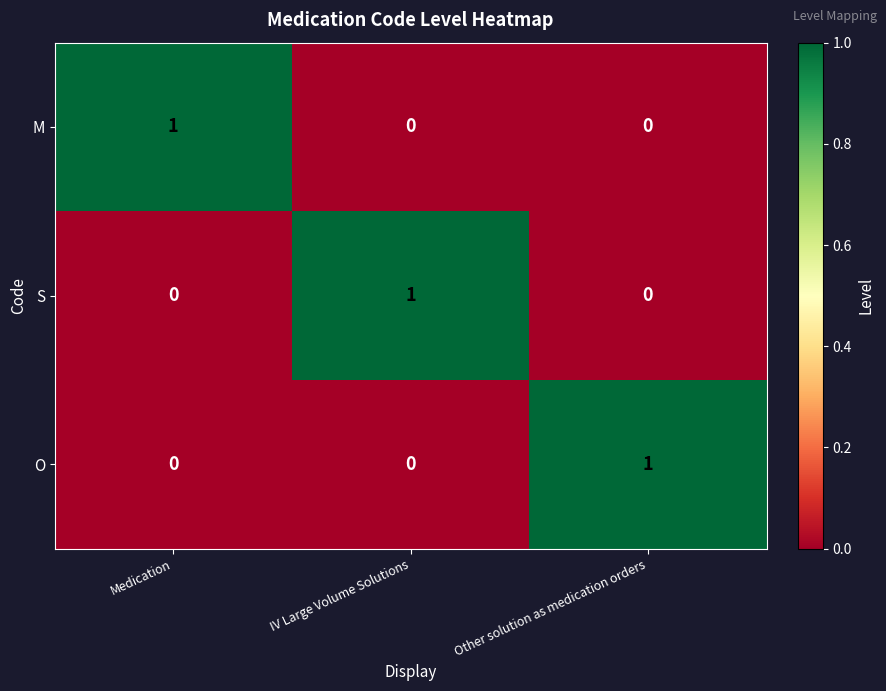

How many S values are between 0 and 1?

3